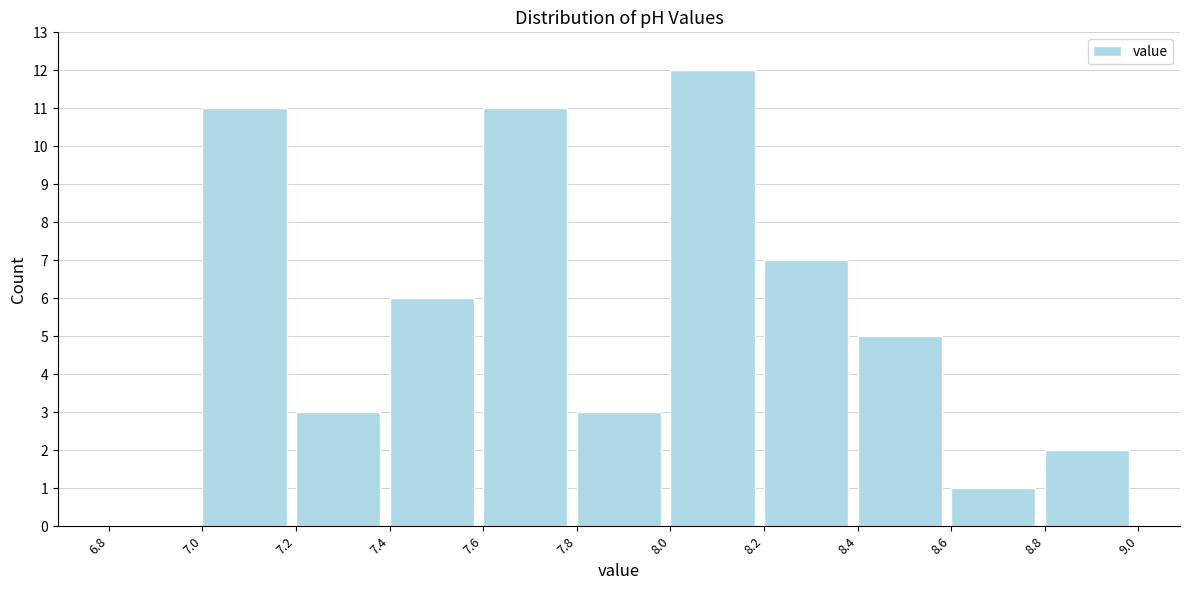

What is the height of the bar covering 7.4 to 7.6 on the x-axis? The values are not printed on the chart, so give them approximately, as read against the axis.

6